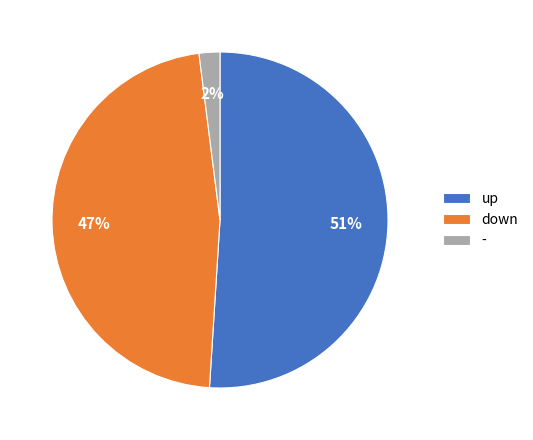

What is the smallest slice in the pie chart?

-